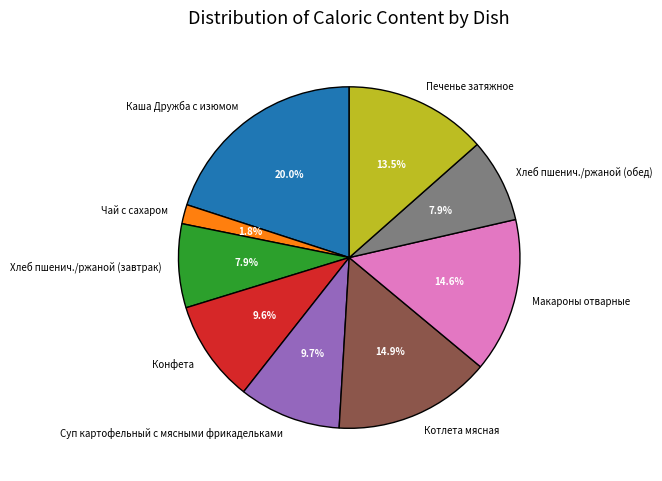

What percentage is NOT represented by Макароны отварные?

85.4%